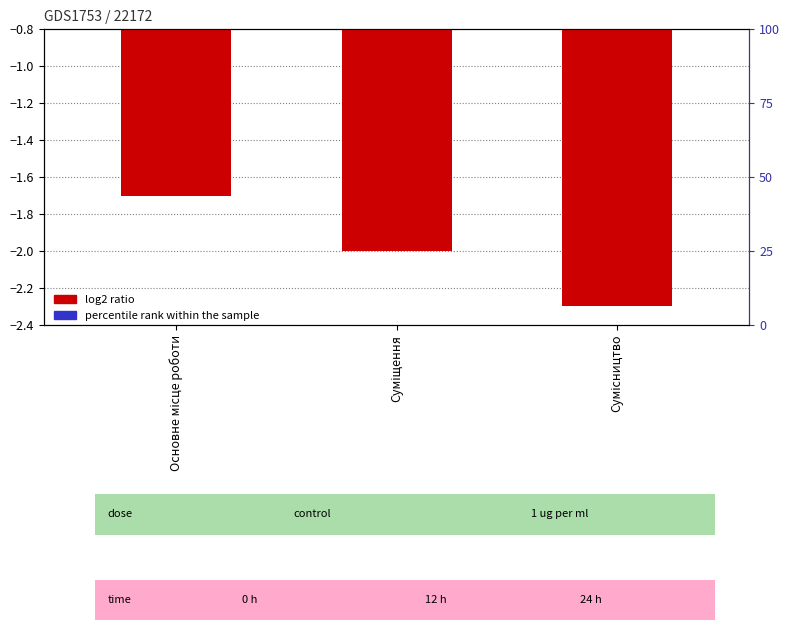

What is the label of the 1st bar from the left?

Основне місце роботи